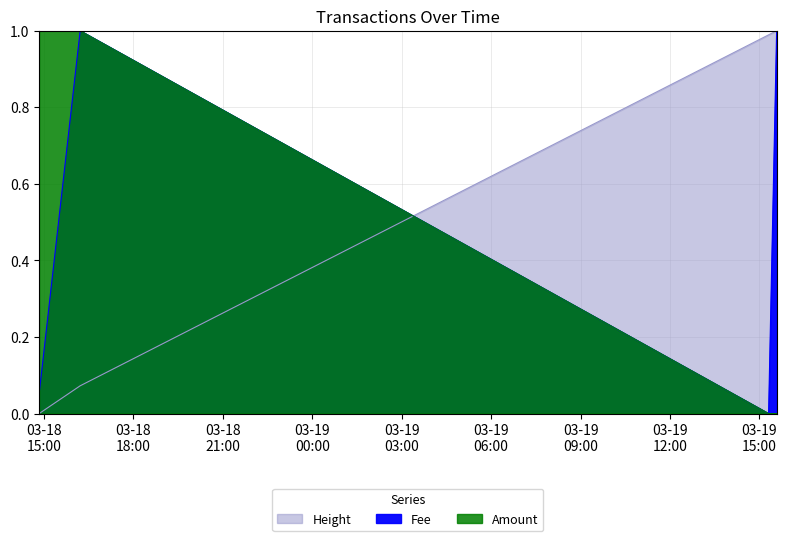

Is it true that Fee equals 0.1 at 2019-03-18 14:50:18?

False